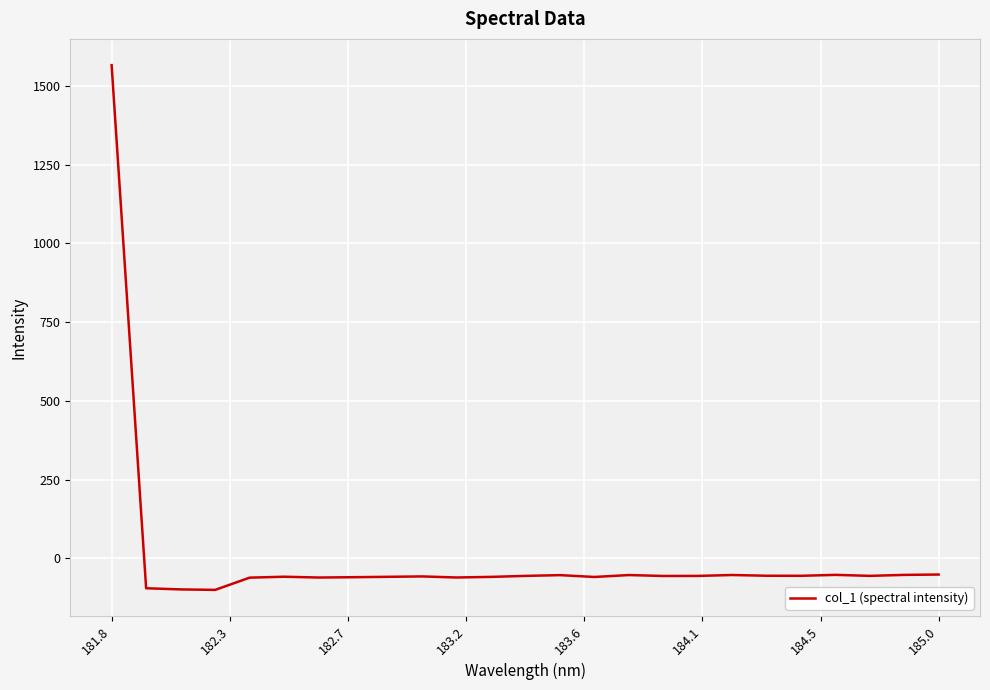

What is the minimum value shown in the chart?

-99.8